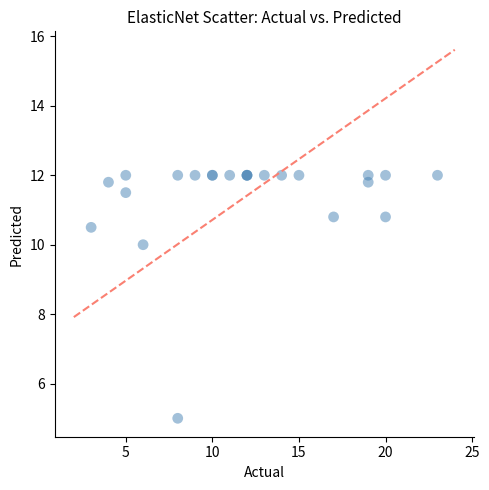

What Y value in the scatter plot is closest to 8?

10.0